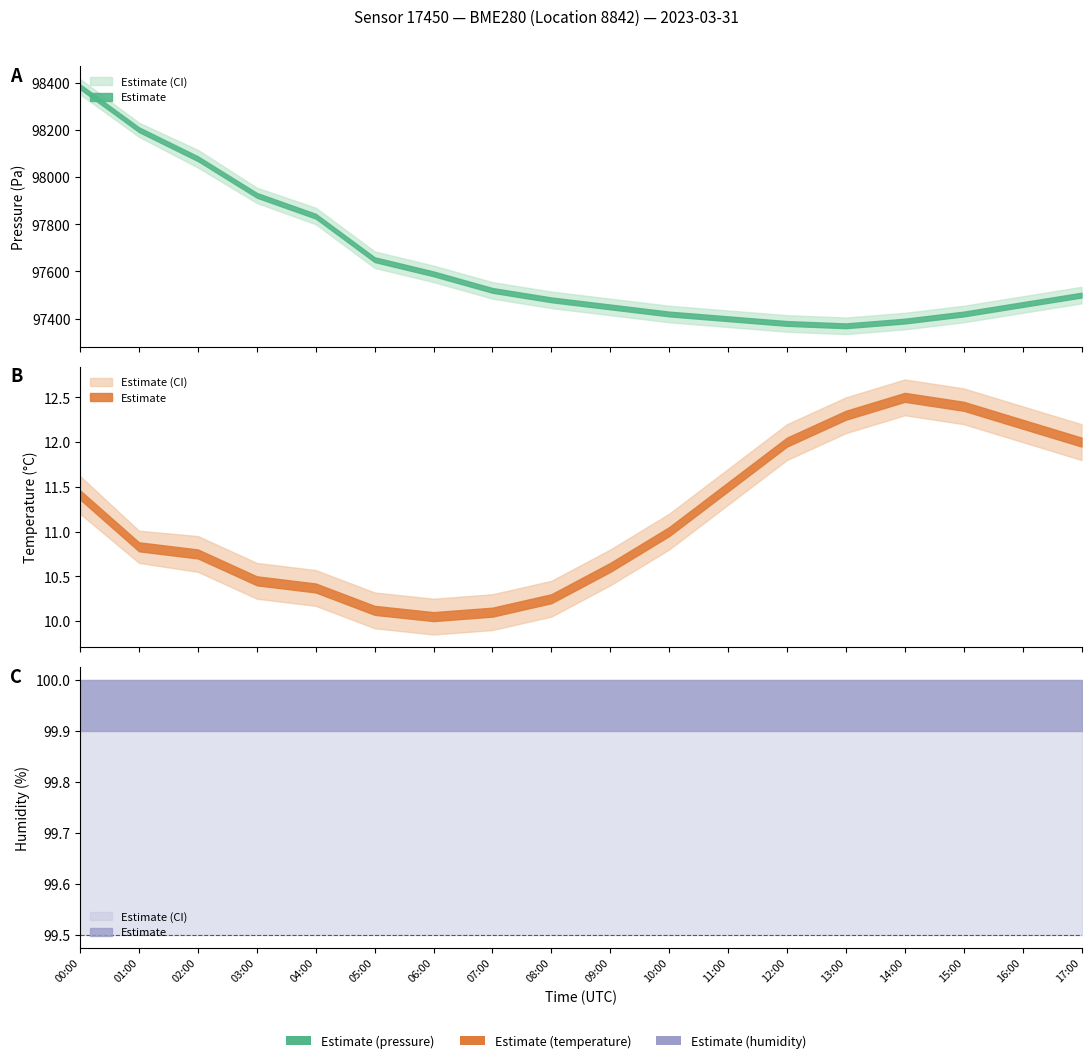

Reading left to right, extract all data points from this chart.

pressure: 98382.2	98200.2	98077.5	97922.6	97834.1	97650.1	97590.0	97520.0	97480.0	97450.0	97420.0	97400.0	97380.0	97370.0	97390.0	97420.0	97460.0	97500.0
temperature: 11.4	10.8	10.8	10.4	10.4	10.1	10.1	10.1	10.2	10.6	11.0	11.5	12.0	12.3	12.5	12.4	12.2	12.0
humidity: 100.0	100.0	100.0	100.0	100.0	100.0	100.0	100.0	100.0	100.0	100.0	100.0	100.0	100.0	100.0	100.0	100.0	100.0